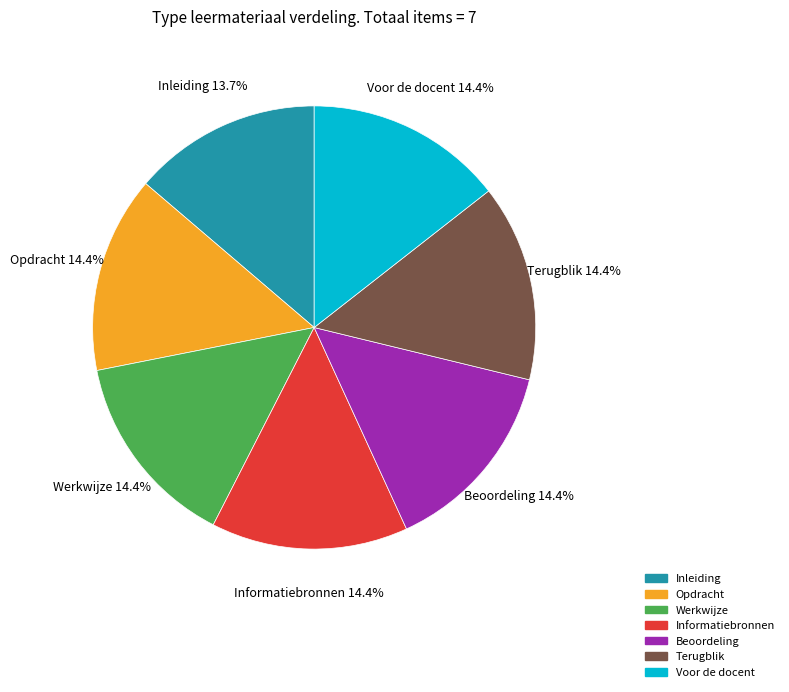

Is Opdracht the majority of the pie?

No